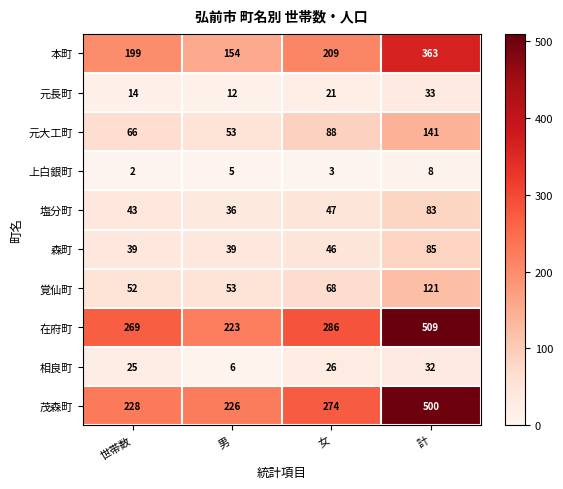

At 世帯数, list the series in order from smallest to largest.

上白銀町, 元長町, 相良町, 森町, 塩分町, 覚仙町, 元大工町, 本町, 茂森町, 在府町